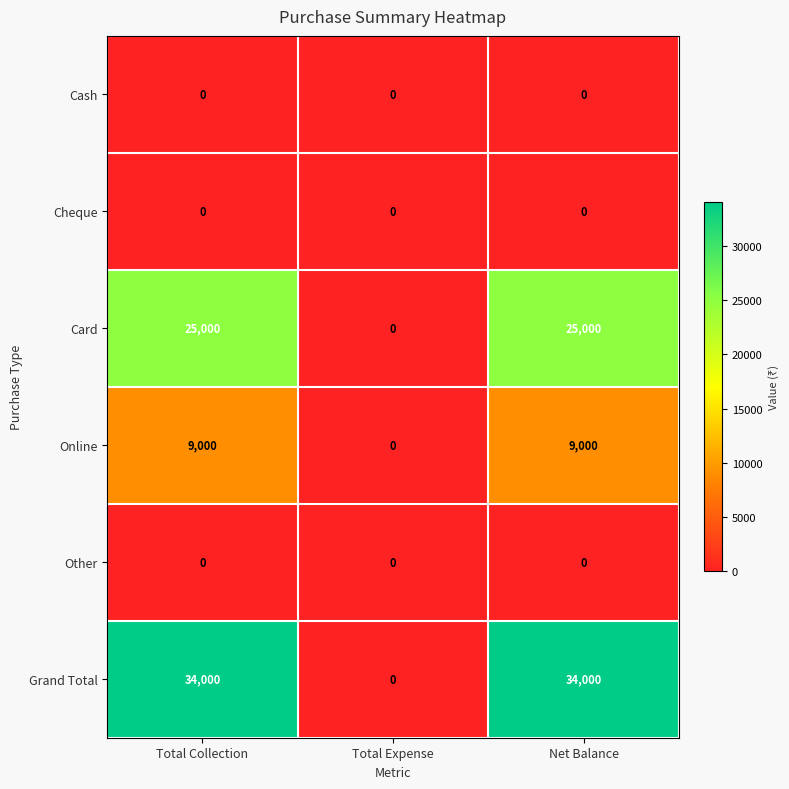

True or false: Card has a value of 0 at Total Expense.

True